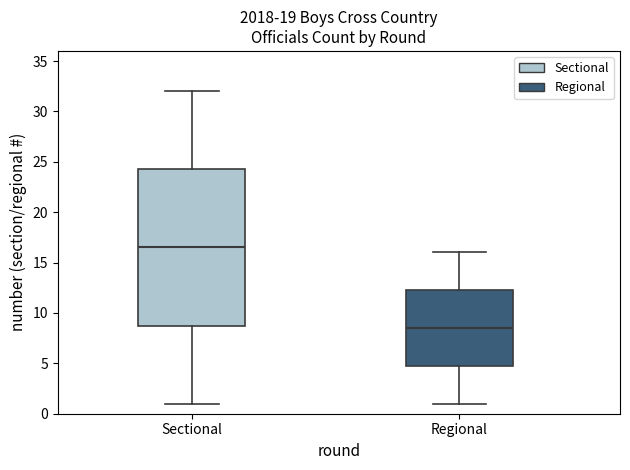

Which box has the highest median line?

Sectional